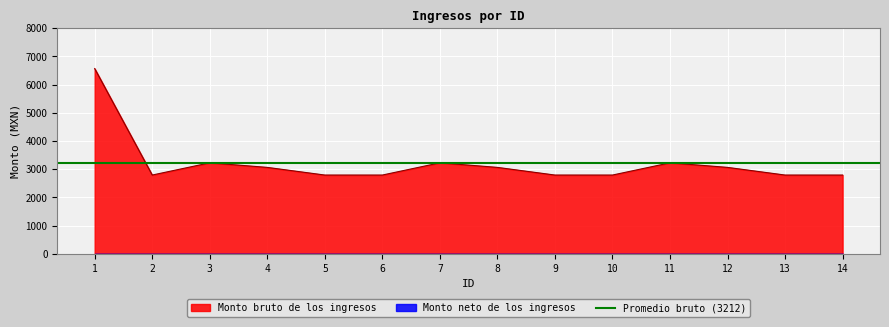

What is the difference between the maximum and minimum values?

3775.5